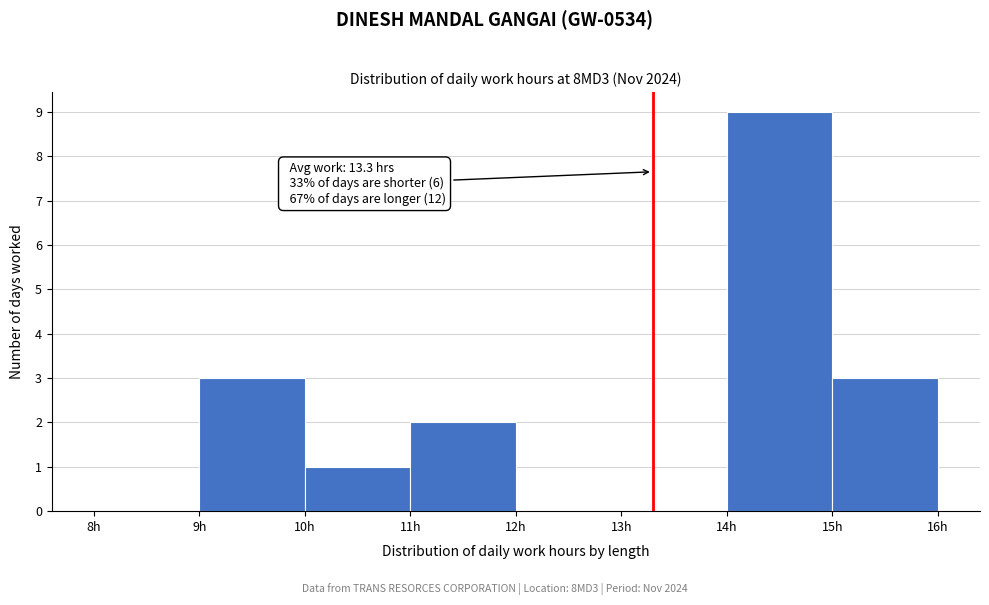

Over which range of the x-axis is the bar tallest?

14 to 15